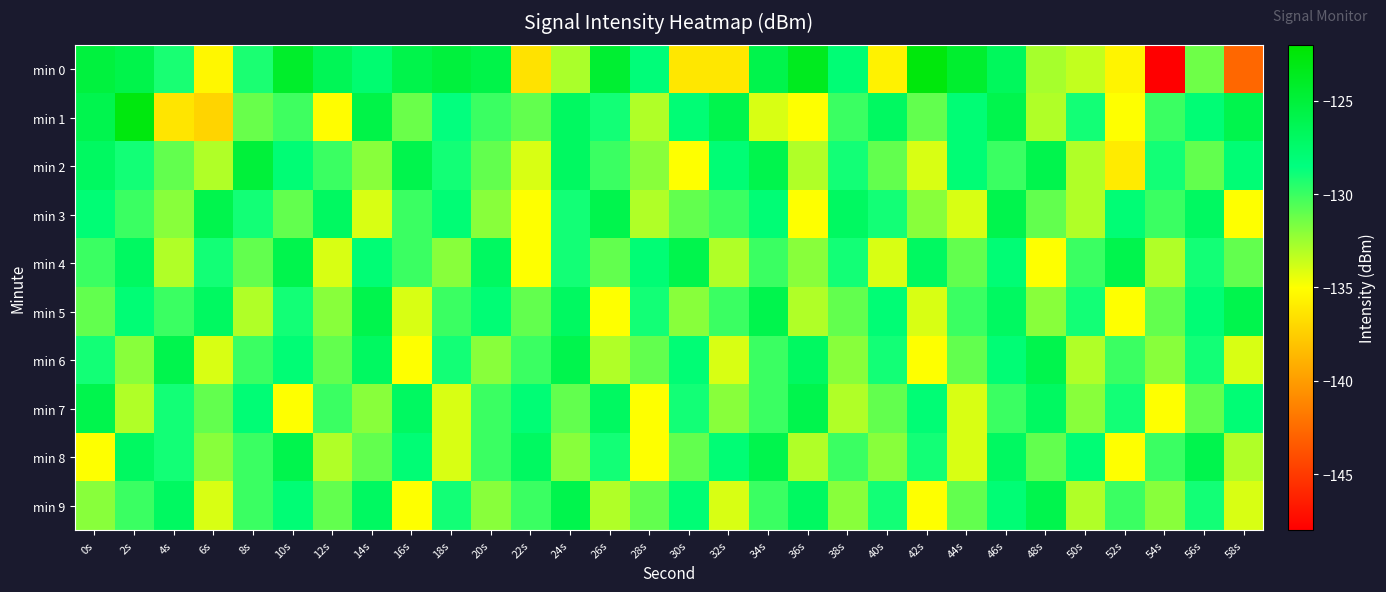

Which category has the lowest value across all series?

54s